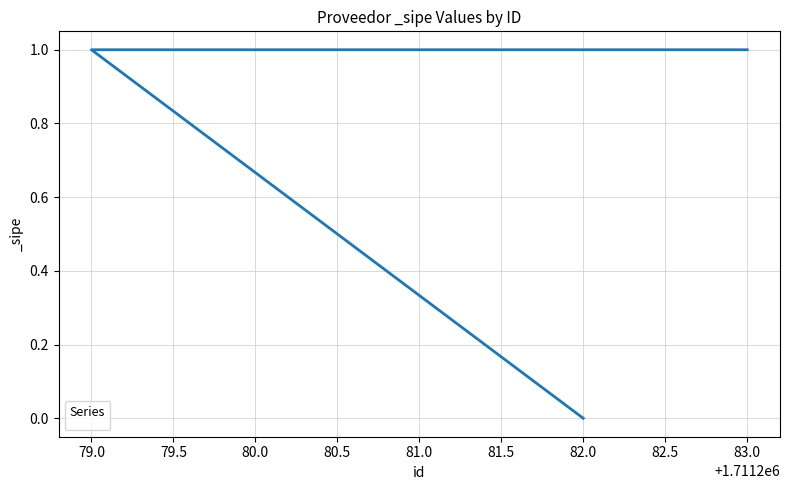

Rank the categories by value from highest to lowest.

83.0, 81.0, 80.0, 79.0, 82.0